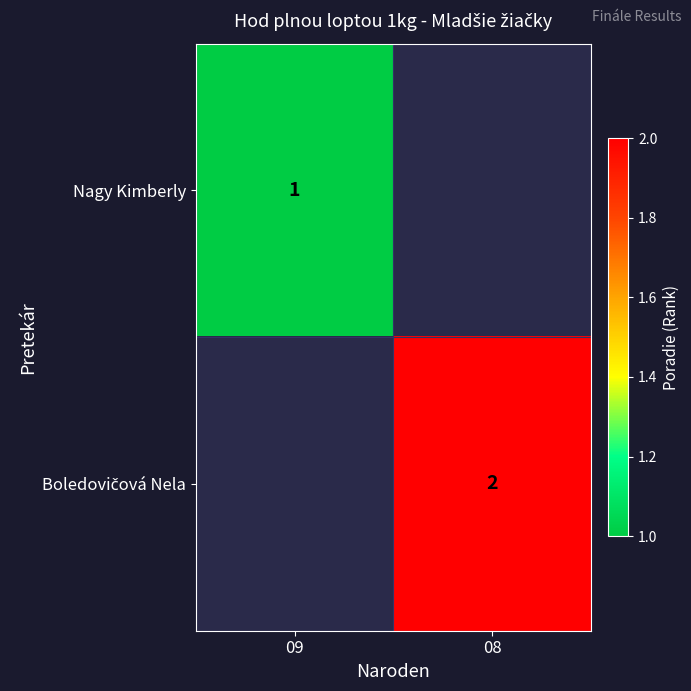

Is it true that Nagy Kimberly equals 0 at 09?

False